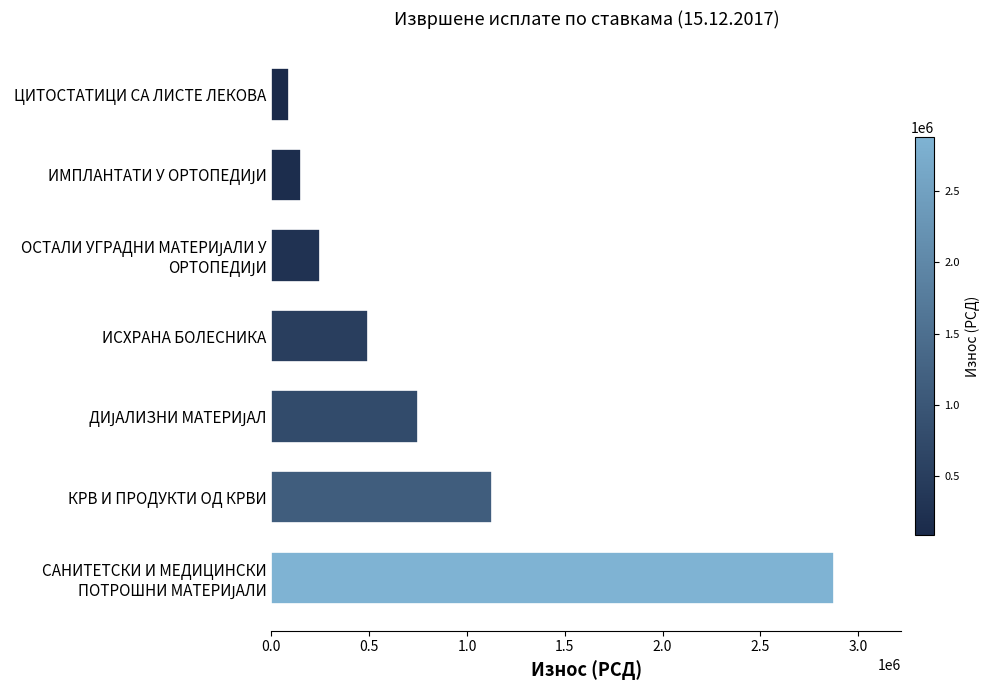

Which category has the lowest value across all series?

ЦИТОСТАТИЦИ СА ЛИСТЕ ЛЕКОВА